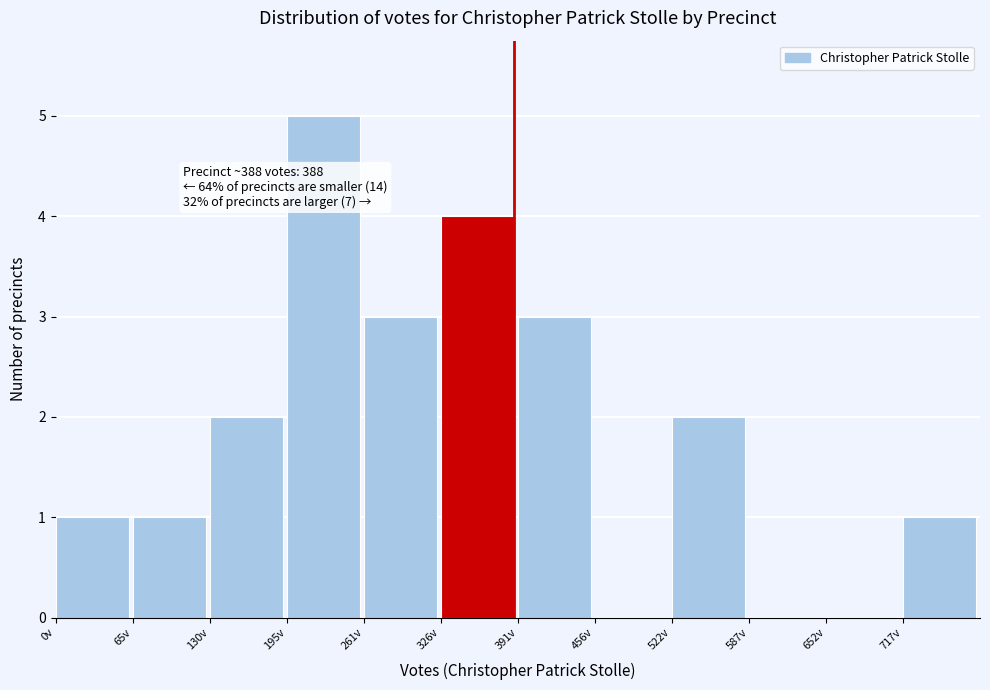

Over which range of the x-axis is the bar tallest?

200 to 260